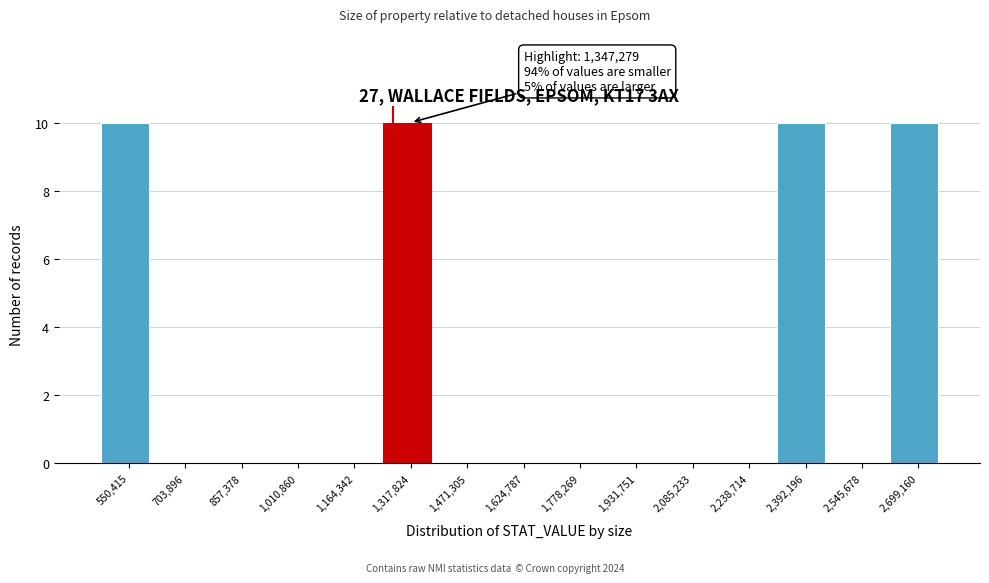

Reading left to right, transcribe all the data shown in this chart.

550,415=10	703,896=0	857,378=0	1,010,860=0	1,164,342=0	1,317,824=10	1,471,305=0	1,624,787=0	1,778,269=0	1,931,751=0	2,085,233=0	2,238,714=0	2,392,196=10	2,545,678=0	2,699,160=10